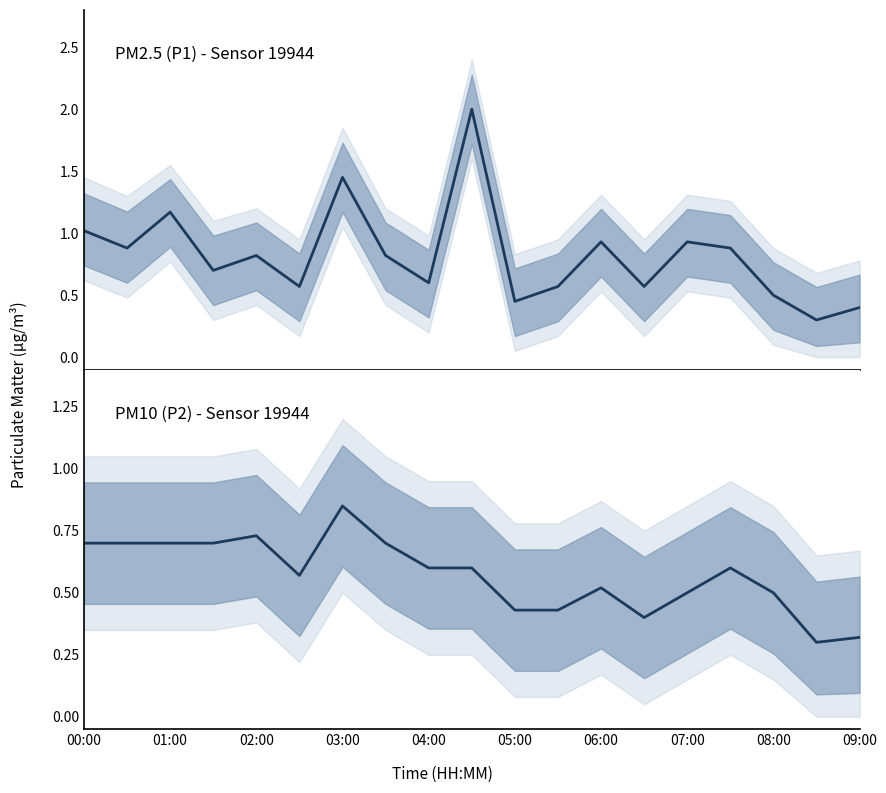

List the series in order of their overall mean, highest first.

P1, P2